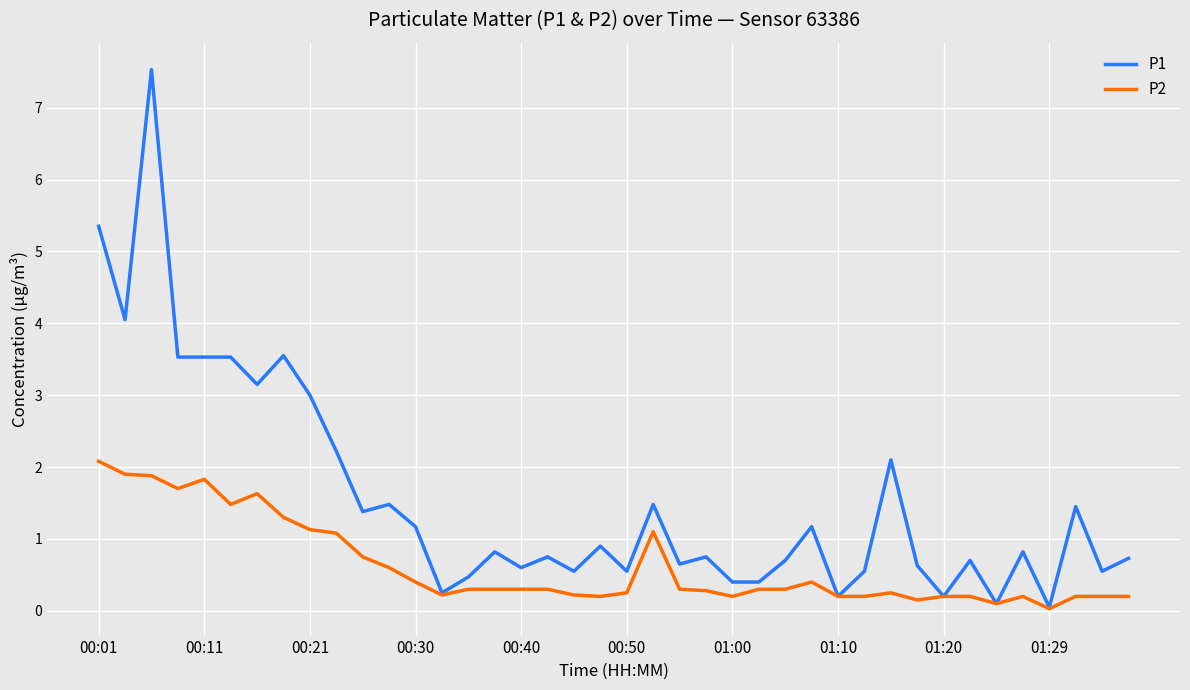

What is the highest value of the P2 series?

2.1